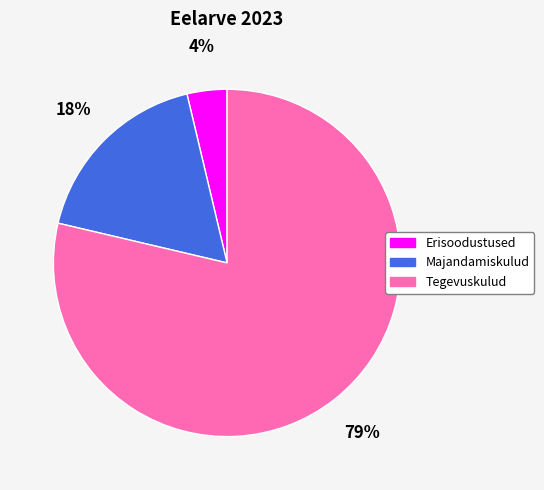

What percentage is the Majandamiskulud slice, to the nearest percent?

18%